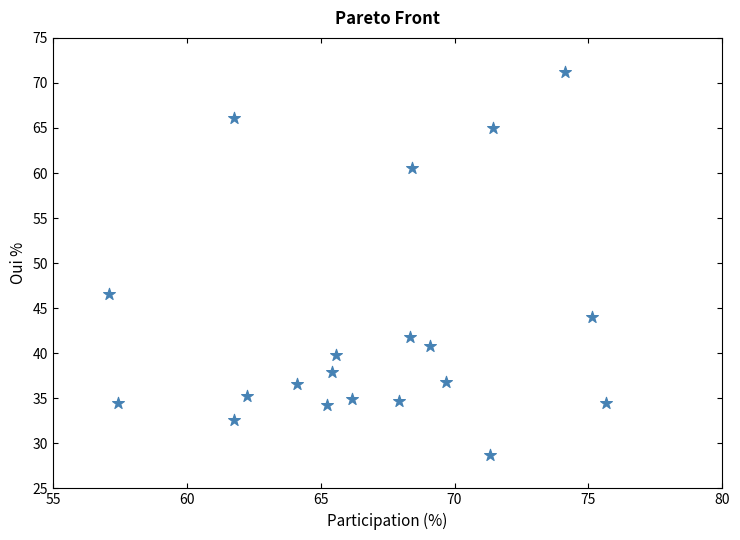

What is the range of X values (max minus min)?

18.6